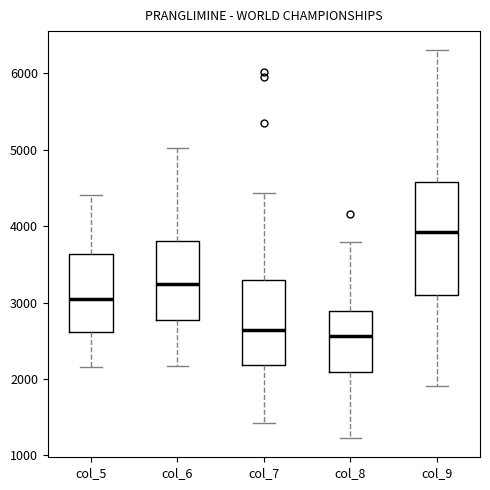

Reading left to right, read every box against the y-axis: the position of its median line, the range the box covers, and the ends of its whiskers. The values are not printed on the chart, so give them approximately, as read against the axis.

col_5: median 3100, box 2600 to 3600, whiskers 2200 to 4400
col_6: median 3200, box 2800 to 3800, whiskers 2200 to 5000
col_7: median 2600, box 2200 to 3300, whiskers 1400 to 4400
col_8: median 2600, box 2100 to 2900, whiskers 1200 to 3800
col_9: median 3900, box 3100 to 4600, whiskers 1900 to 6300